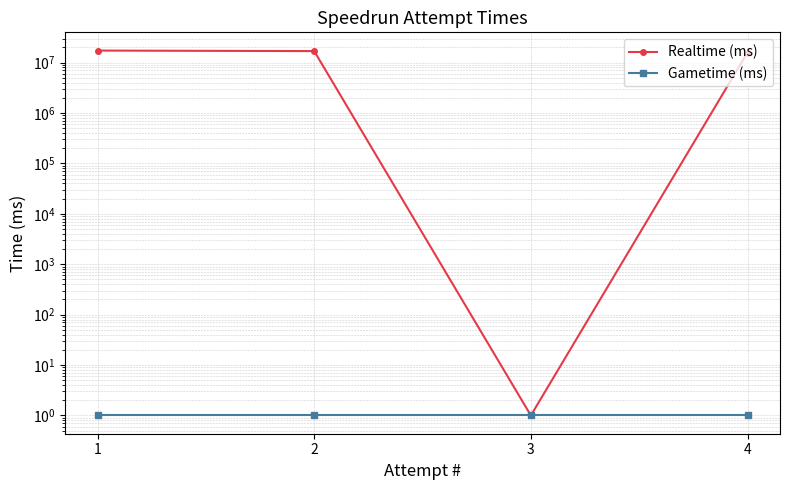

What is the sum of the Realtime (ms) values at 3 and 1?

17289085